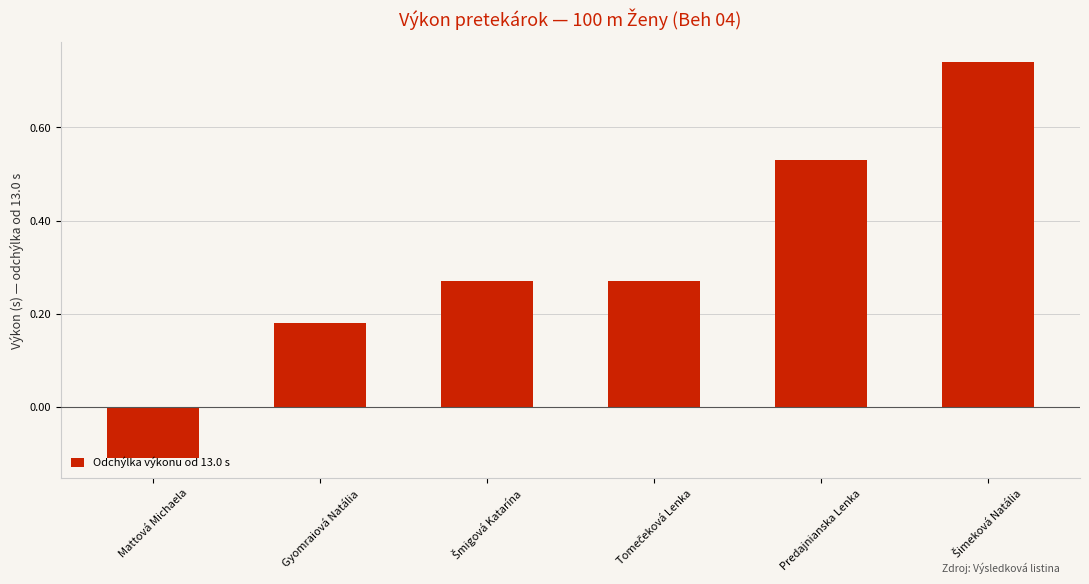

What is the label of the 2nd bar from the left?

Gyomraiová Natália